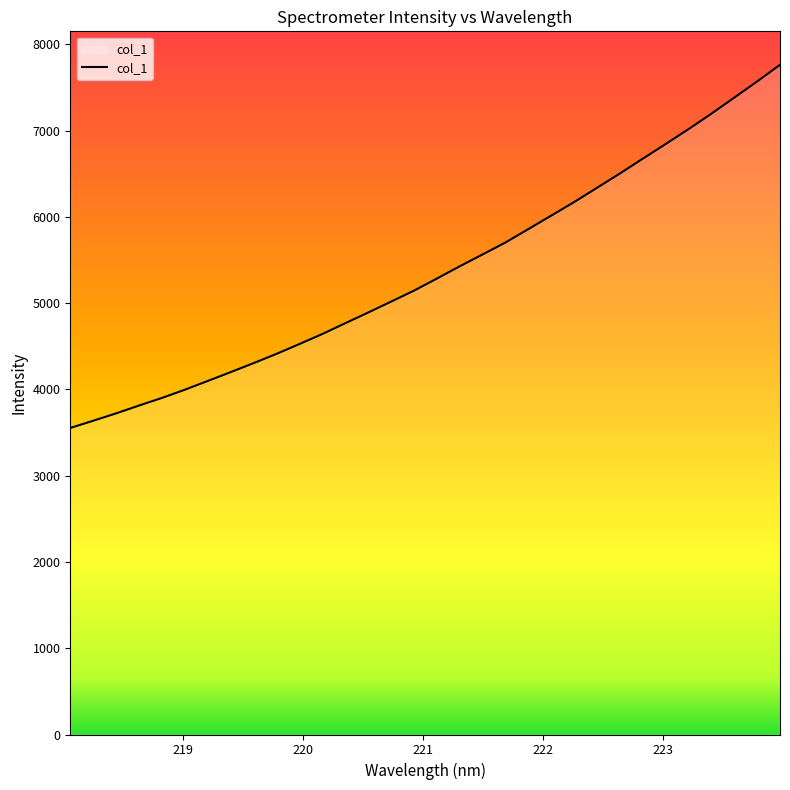

What is the greatest value displayed?

7761.3